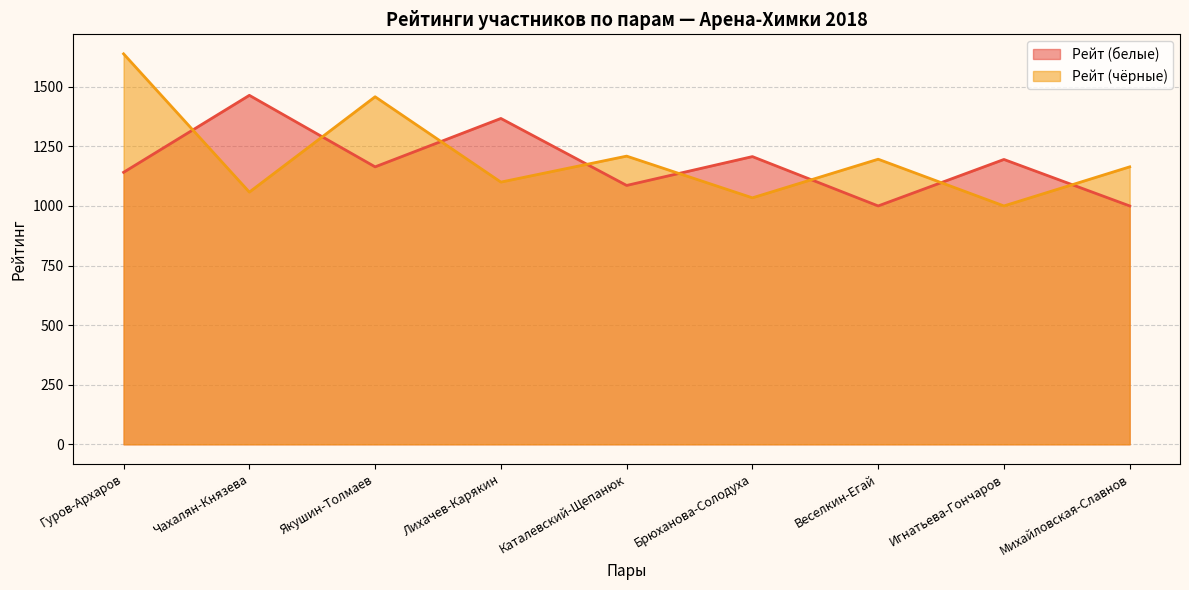

Rank the series at Игнатьева-Гончаров from highest to lowest value.

Рейт (белые), Рейт (чёрные)